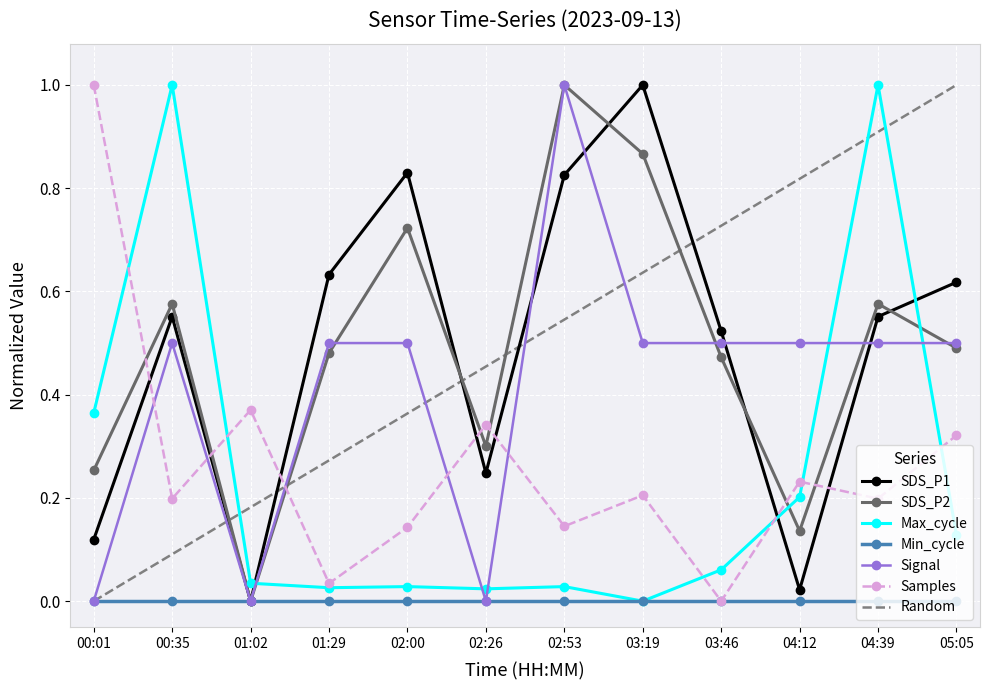

What is the maximum value for SDS_P1?

1.0